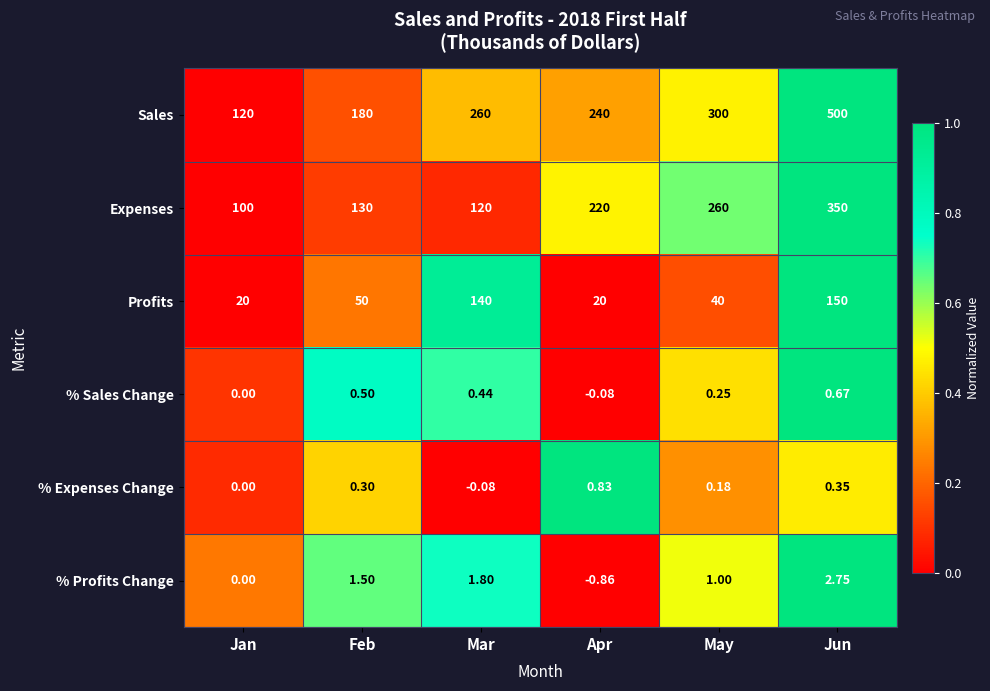

How many series are shown in this chart?

6